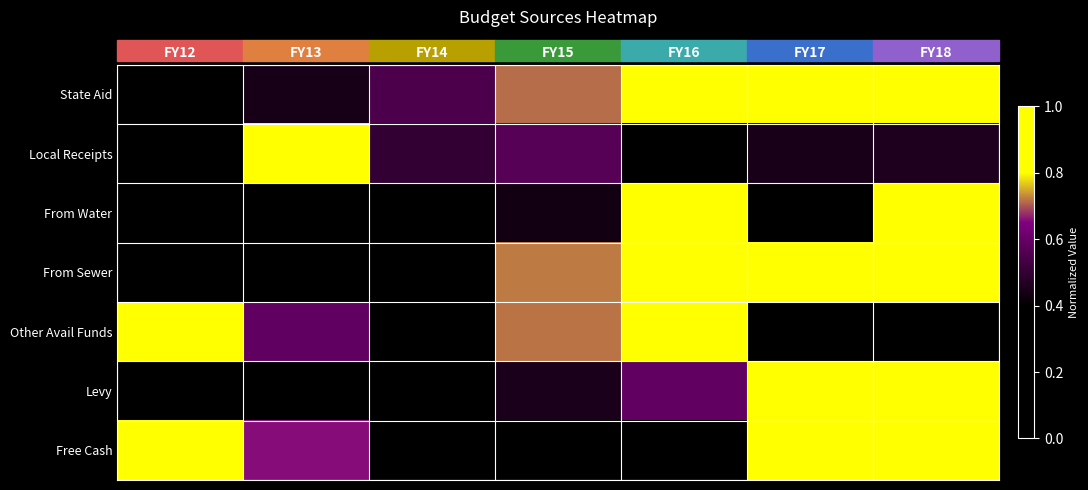

Rank the series at FY16 from lowest to highest value.

Local Receipts, Free Cash, Levy, State Aid, From Sewer, From Water, Other Avail Funds